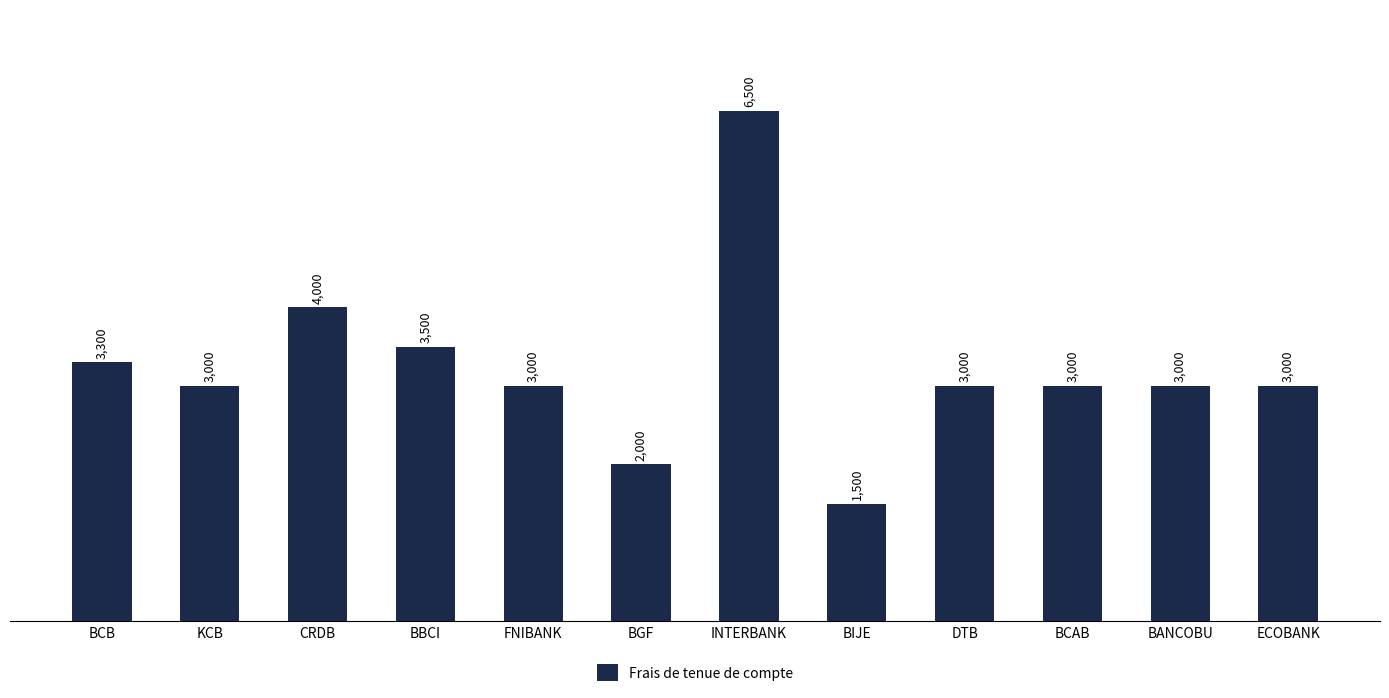

Where does the data first go above 3000?

BCB